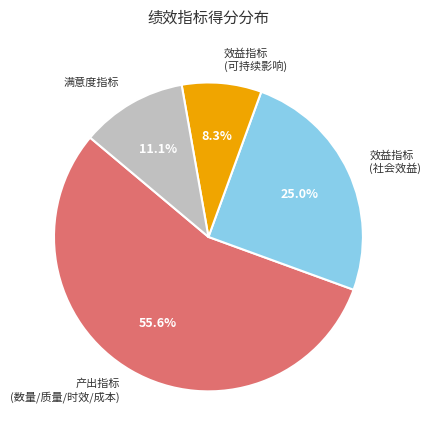

How many slices are in this pie chart?

4